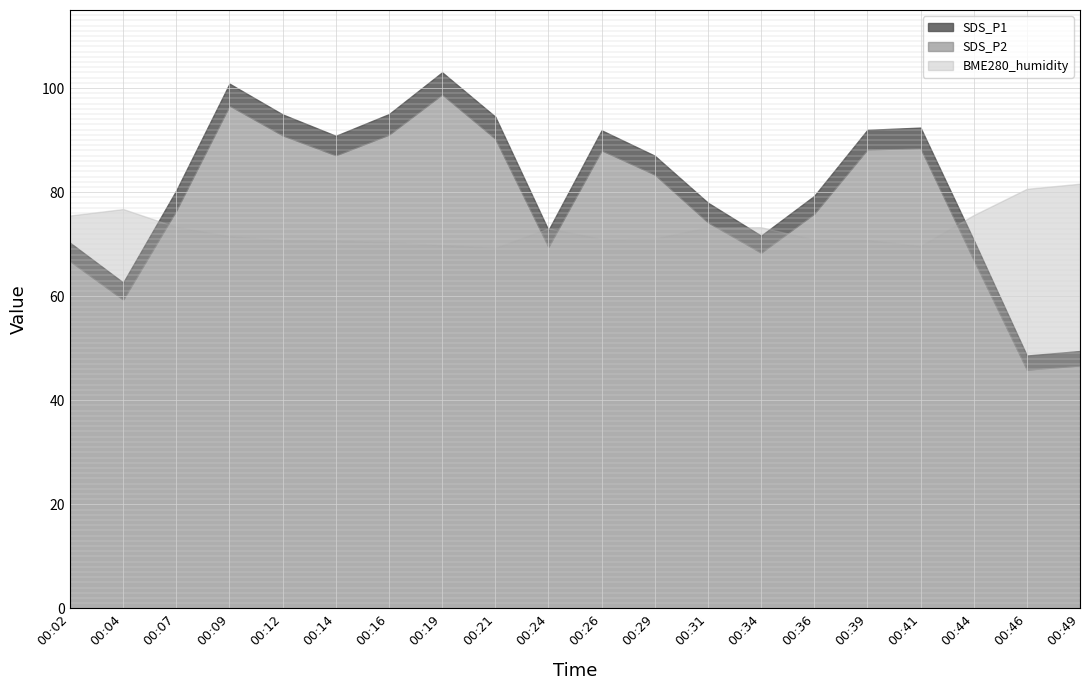

How many data points in SDS_P2 are less than 83?

10